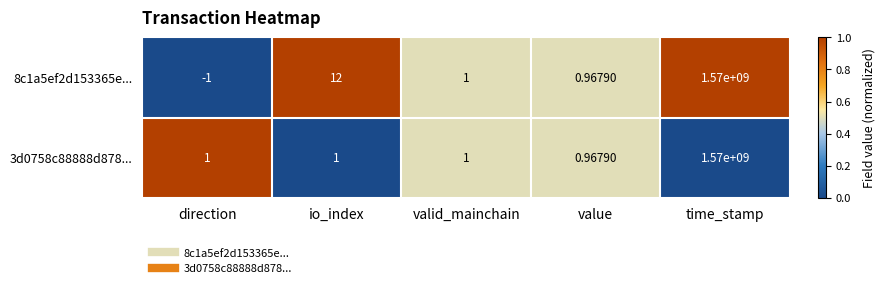

At which label is 8c1a5ef2d153365e... closest to 784999999?

io_index